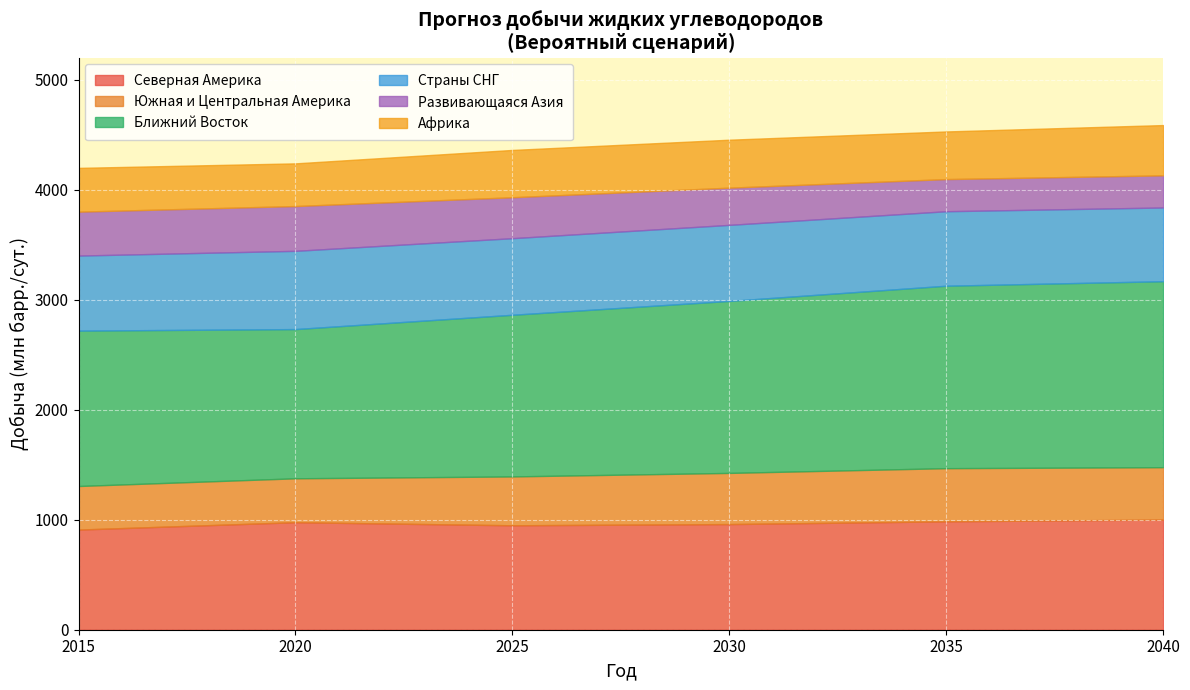

Is the value of 2030 at Африка greater than the value of 2025 at Африка?

Yes